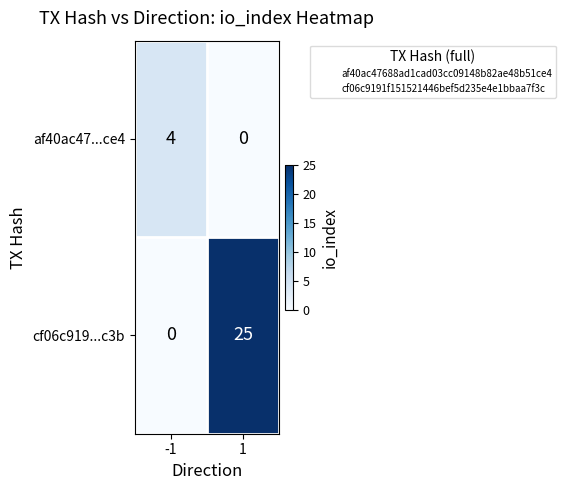

What is the difference between the maximum and minimum values in the cf06c919...c3b series?

25